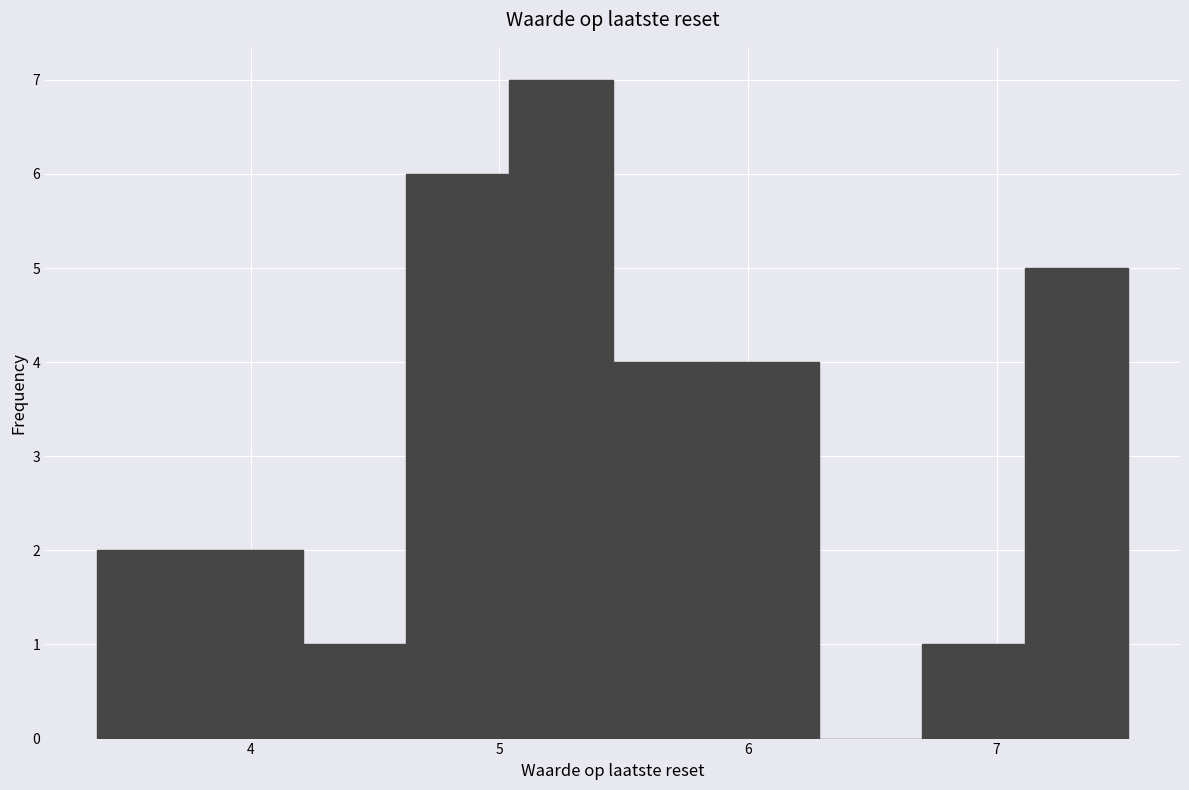

Which range on the x-axis has the tallest bar?

5.0 to 5.5